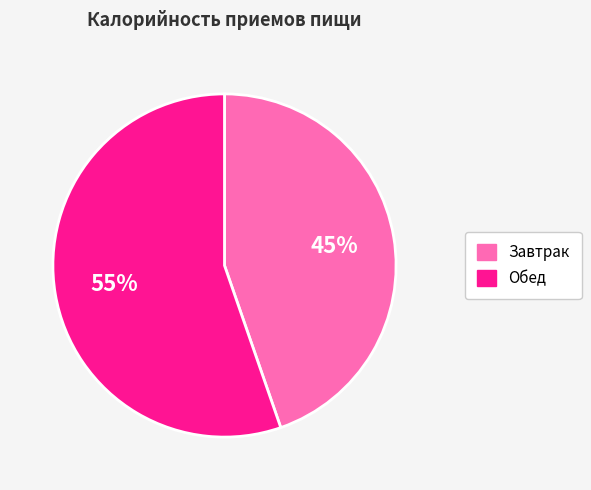

Which slice represents more than half of the pie?

Обед